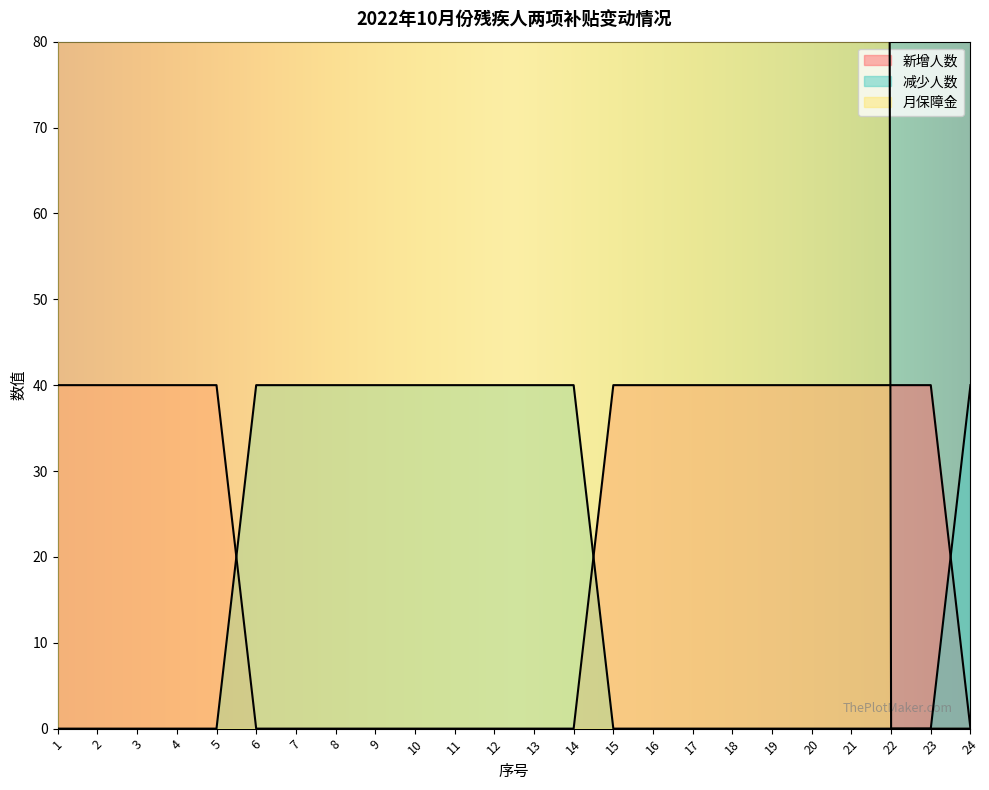

True or false: 新增人数 has more than 0 points higher than both neighbors.

False